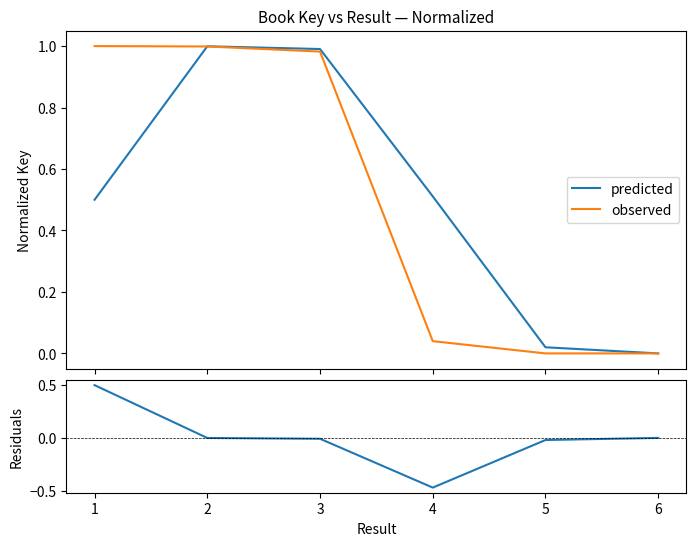

Does the chart have visible grid lines?

No